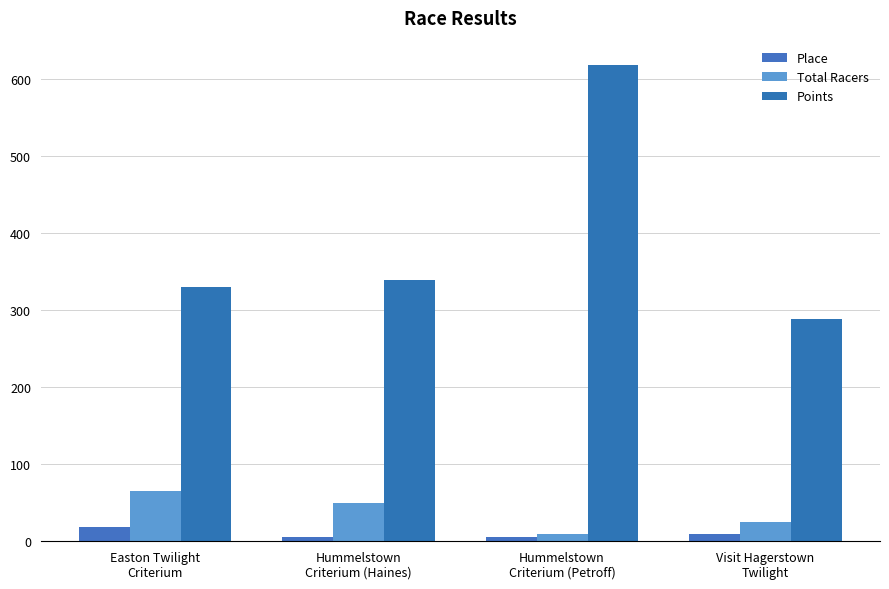

Reading left to right, what are all the values shown in this chart?

Place: Easton Twilight
Criterium=18.0	Hummelstown
Criterium (Haines)=6.0	Hummelstown
Criterium (Petroff)=5.0	Visit Hagerstown
Twilight=10.0
Total Racers: Easton Twilight
Criterium=65.0	Hummelstown
Criterium (Haines)=49.0	Hummelstown
Criterium (Petroff)=9.0	Visit Hagerstown
Twilight=25.0
Points: Easton Twilight
Criterium=330.1	Hummelstown
Criterium (Haines)=338.6	Hummelstown
Criterium (Petroff)=618.2	Visit Hagerstown
Twilight=288.8